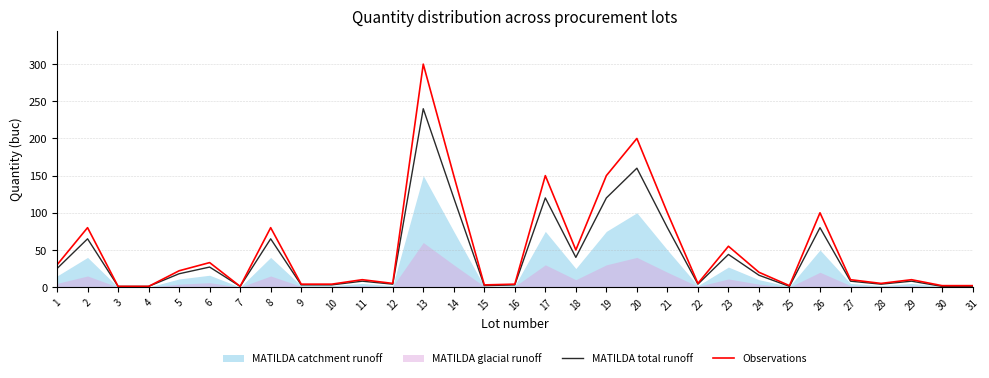

What is the minimum value for Observations?

1